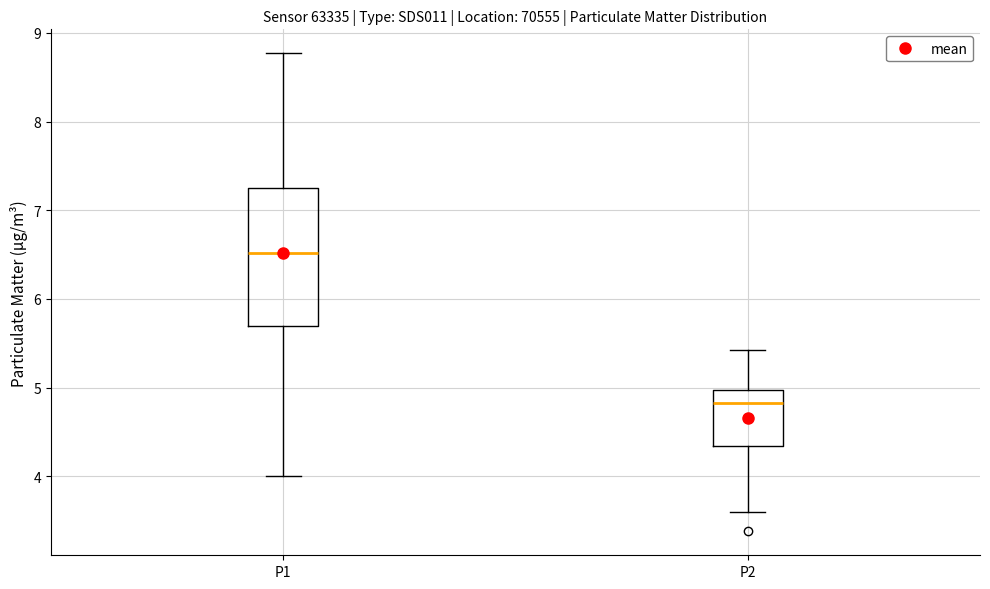

Which box has the lowest median line?

P2